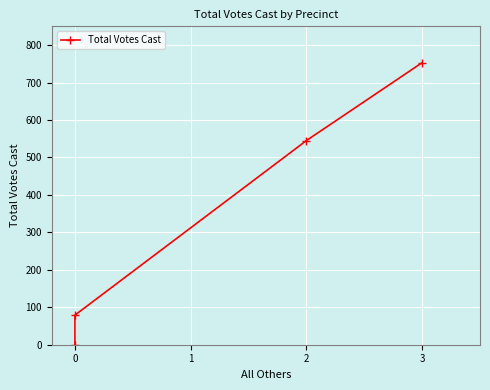

What is the value of the 2nd point from the left?

545